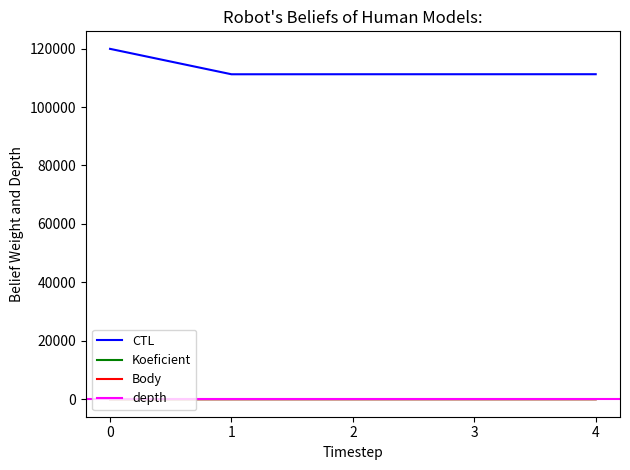

True or false: Body and CTL intersect in this chart.

False